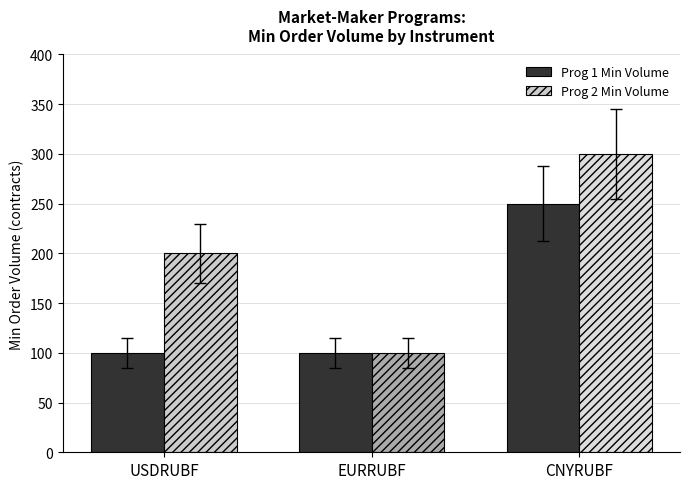

What is the sum of the Prog 2 Min Volume values at EURRUBF and CNYRUBF?

400